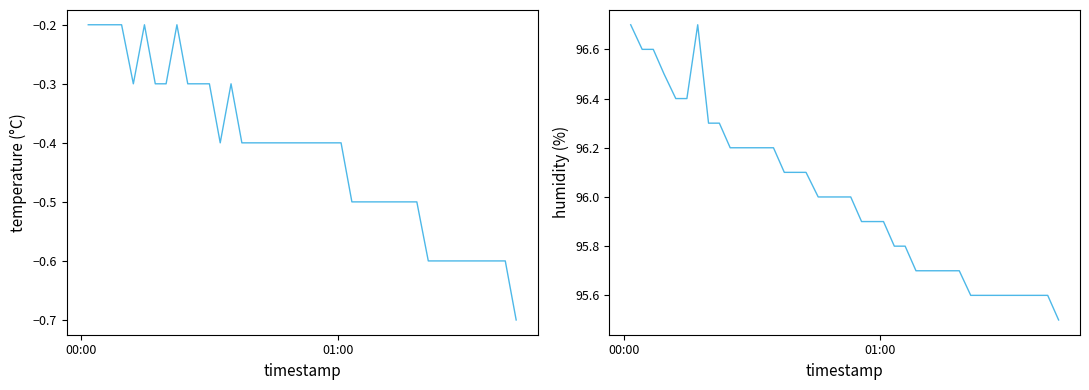

List the series in order of their peak value, lowest first.

temperature, humidity